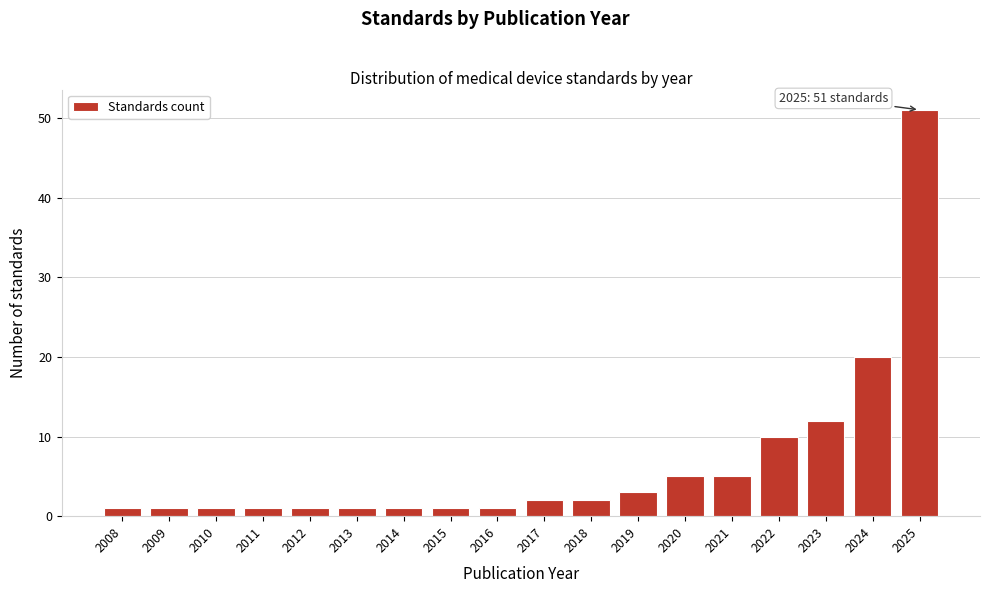

Reading left to right, list all the values displayed in this chart.

2008=1	2009=1	2010=1	2011=1	2012=1	2013=1	2014=1	2015=1	2016=1	2017=2	2018=2	2019=3	2020=5	2021=5	2022=10	2023=12	2024=20	2025=51